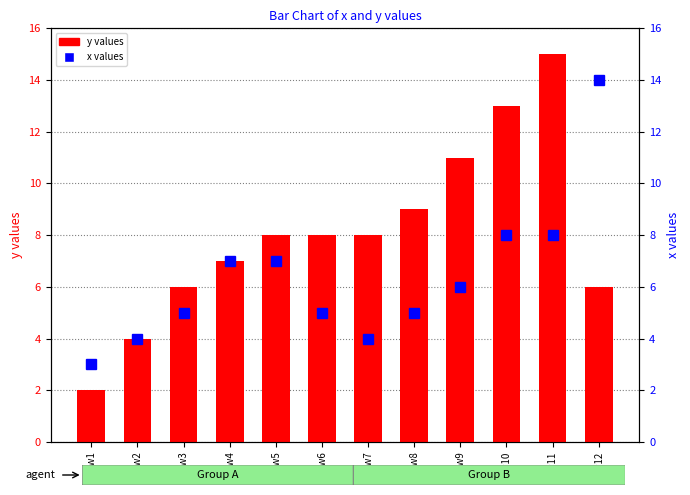

What is the sum of all y values values?

97